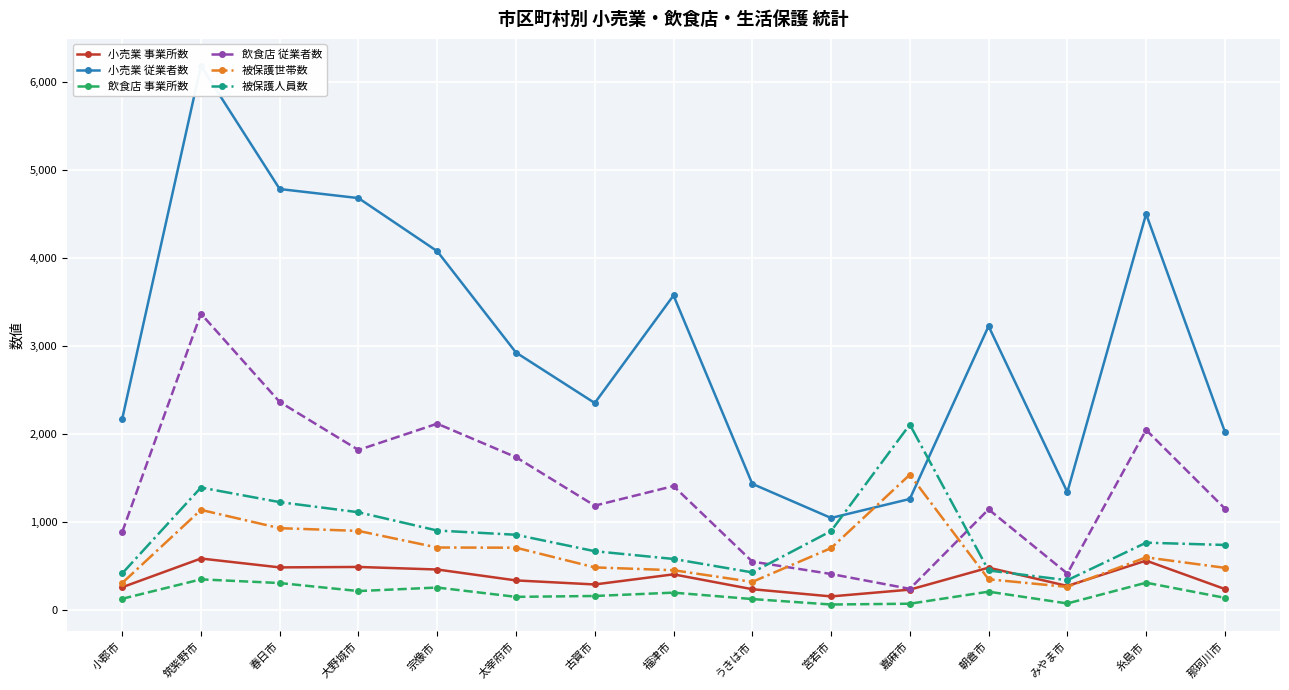

How many data points in 被保護世帯数 are above 598?

7